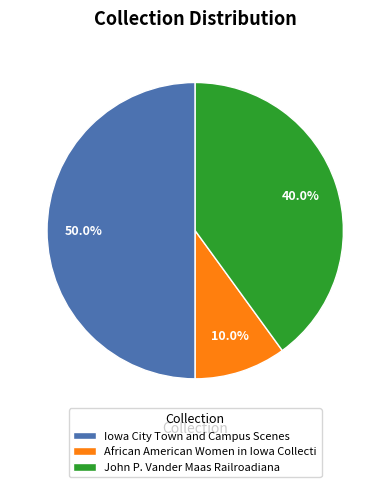

To the nearest percent, what is the average slice percentage?

33%